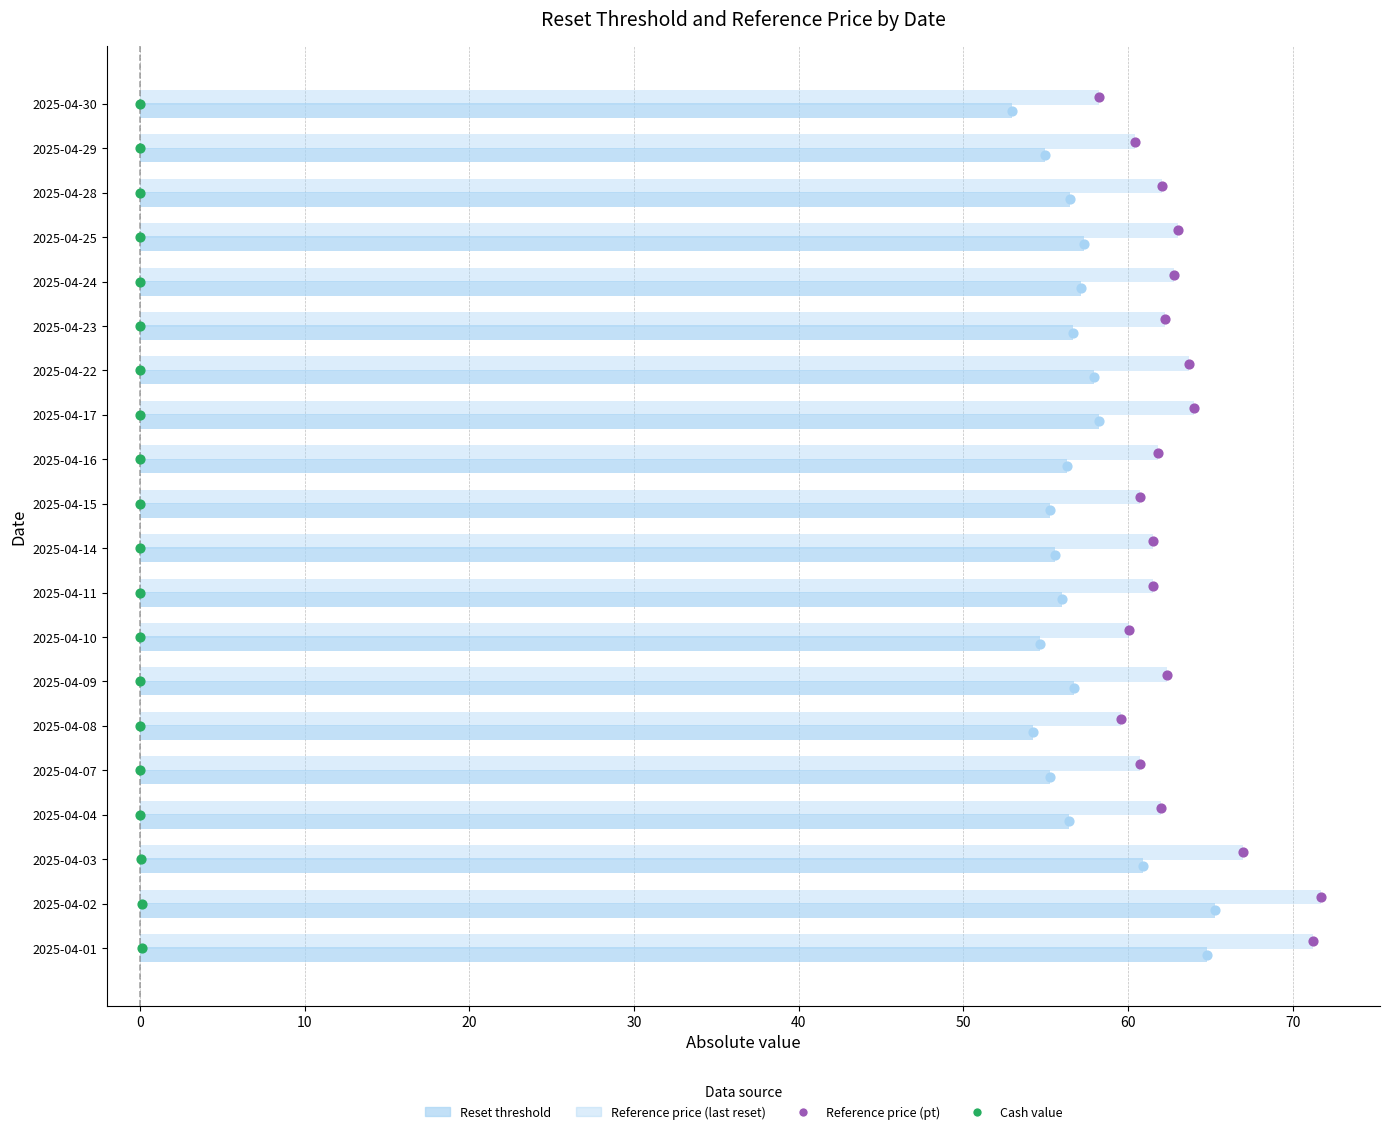

Is the value of Reference price (pt) at 40 greater than the value of Reference price (last reset) at 11?

No